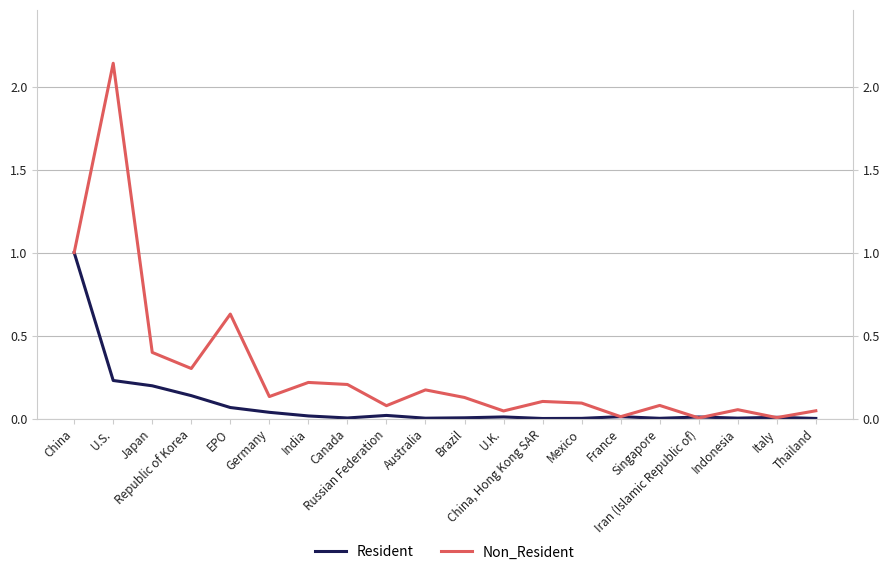

What is the difference between the highest and lowest values at Germany?

0.1